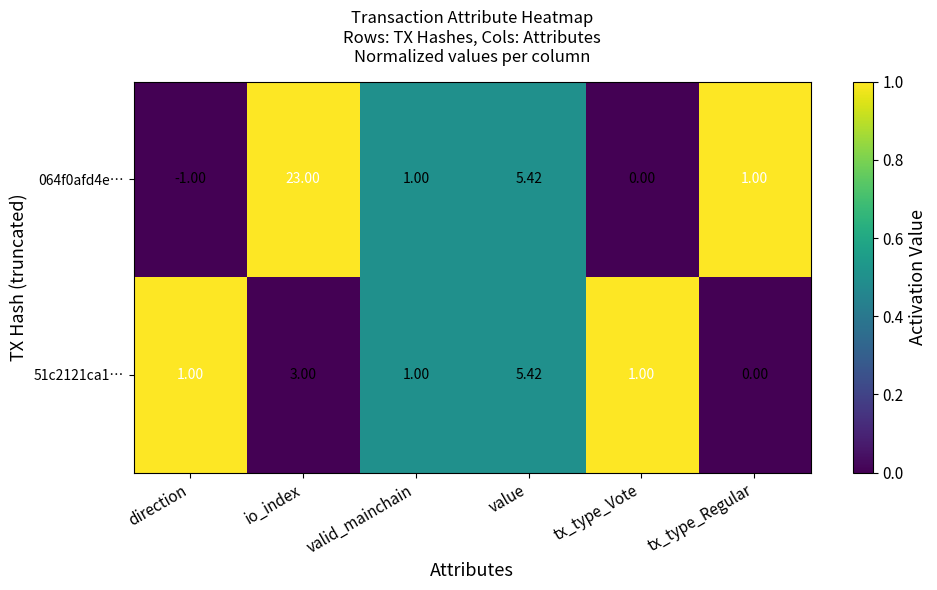

Which series has the largest range (max minus min)?

064f0afd4e…